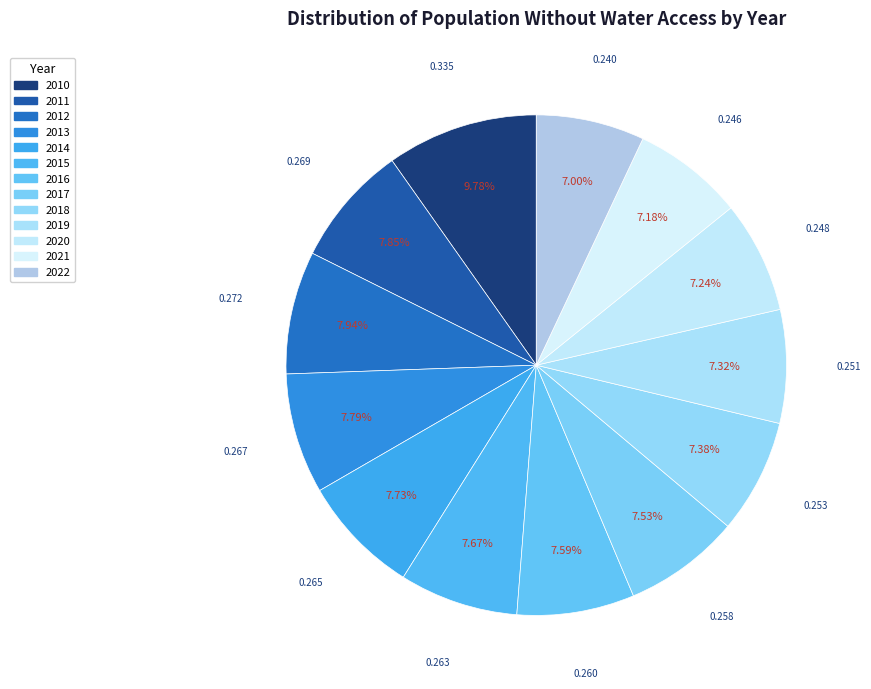

How many slices are in this pie chart?

13